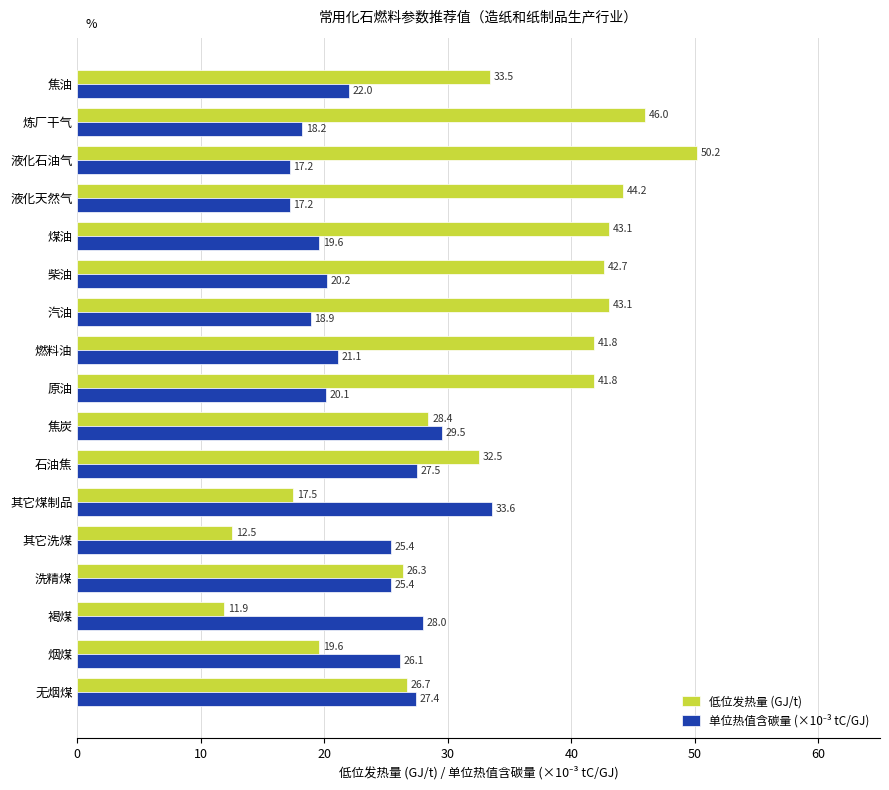

What value does the 低位发热量 (GJ/t) series have at 烟煤?

19.6